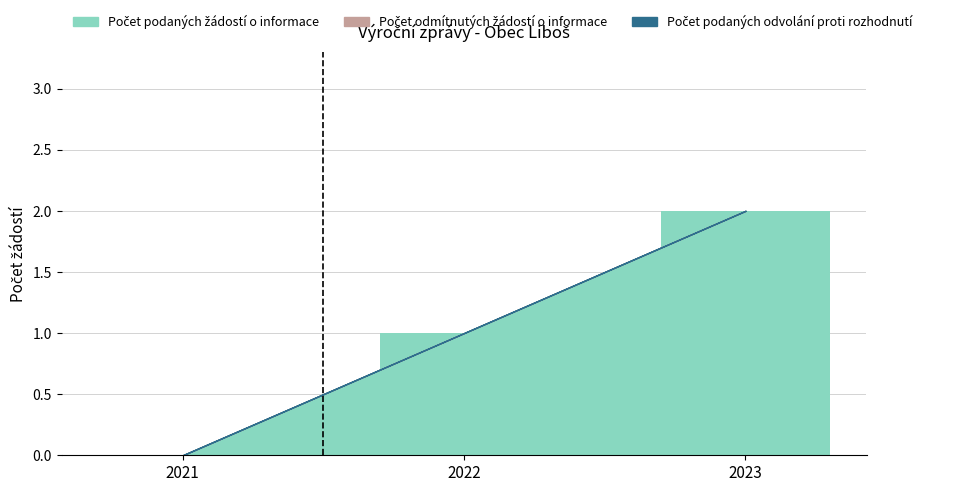

What is the maximum value shown in the chart?

2